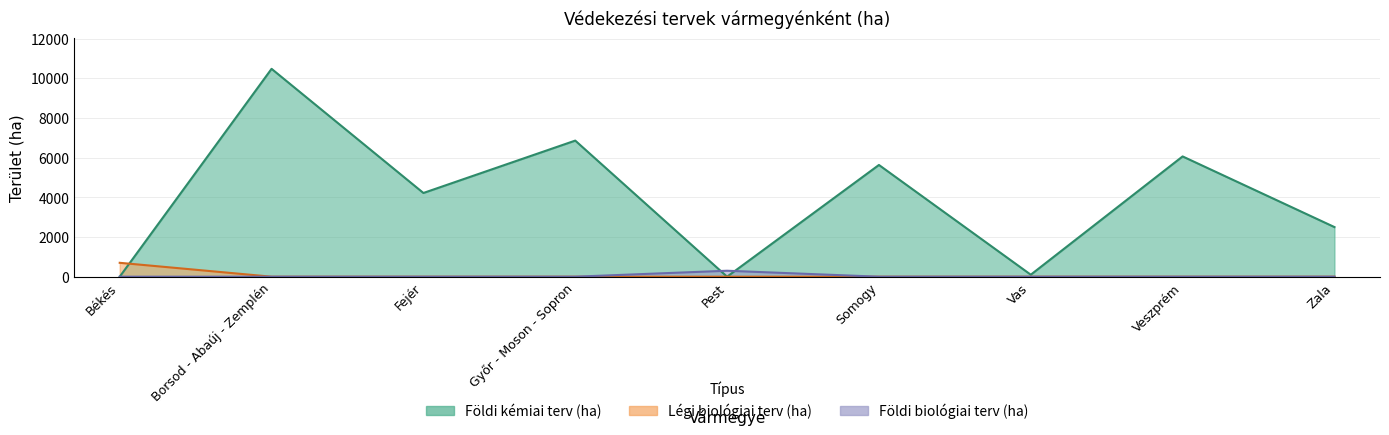

What position from the left is Fejér?

3